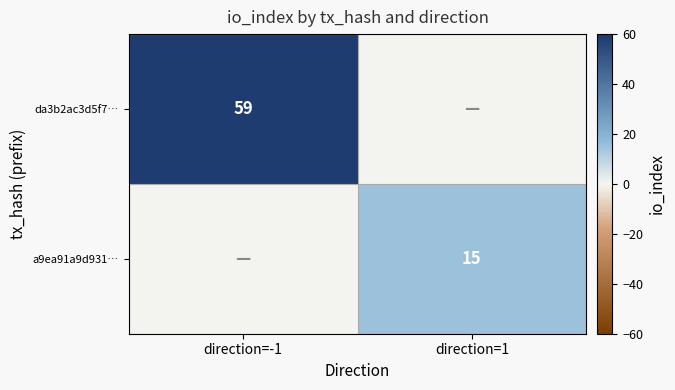

Is it true that a9ea91a9d931… equals 7 at direction=1?

False